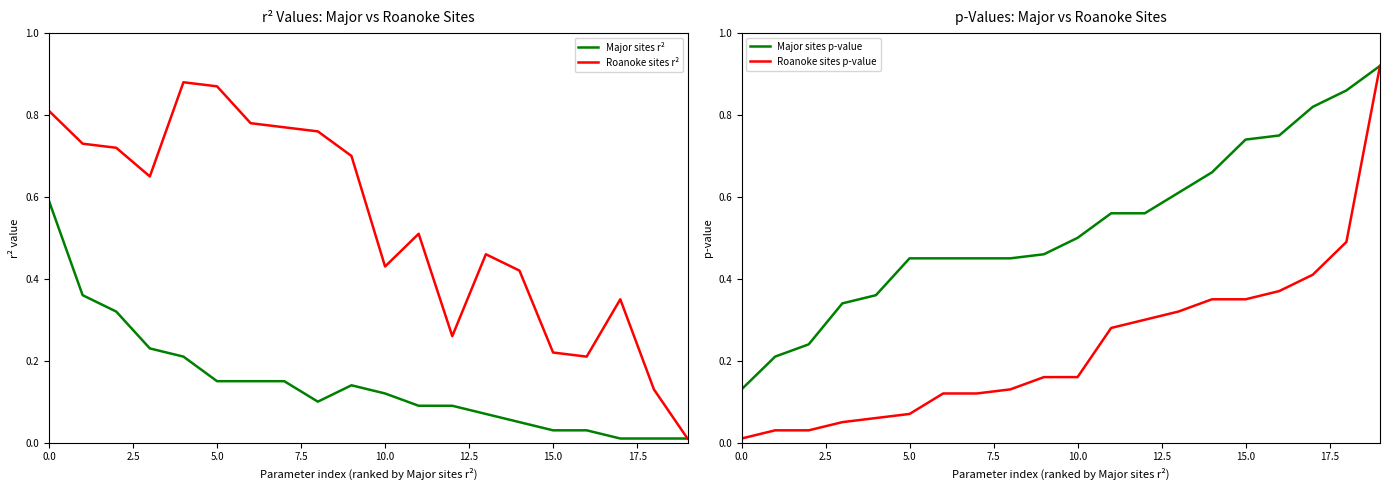

The Roanoke sites p-value series shows 0.5 at 14. True or false?

False